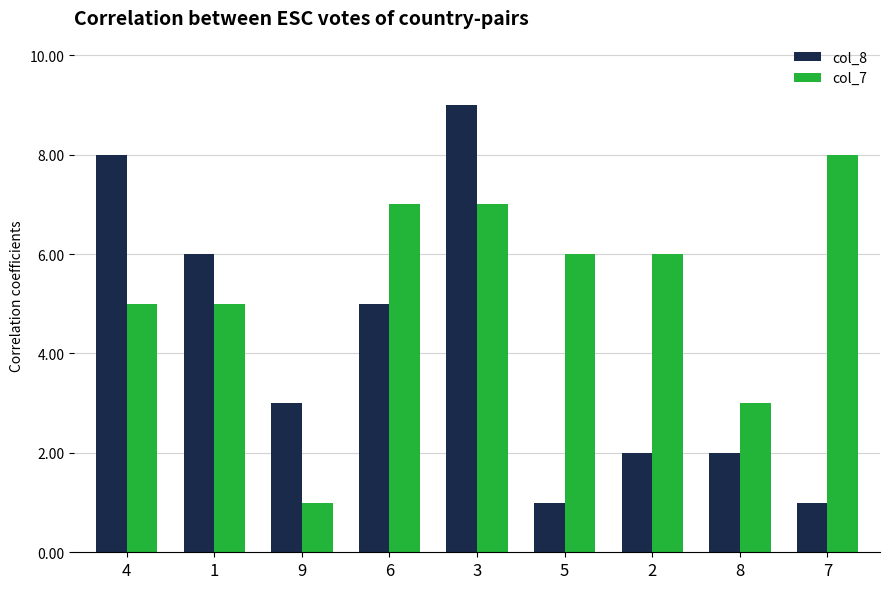

At 7, list the series in order from smallest to largest.

col_8, col_7